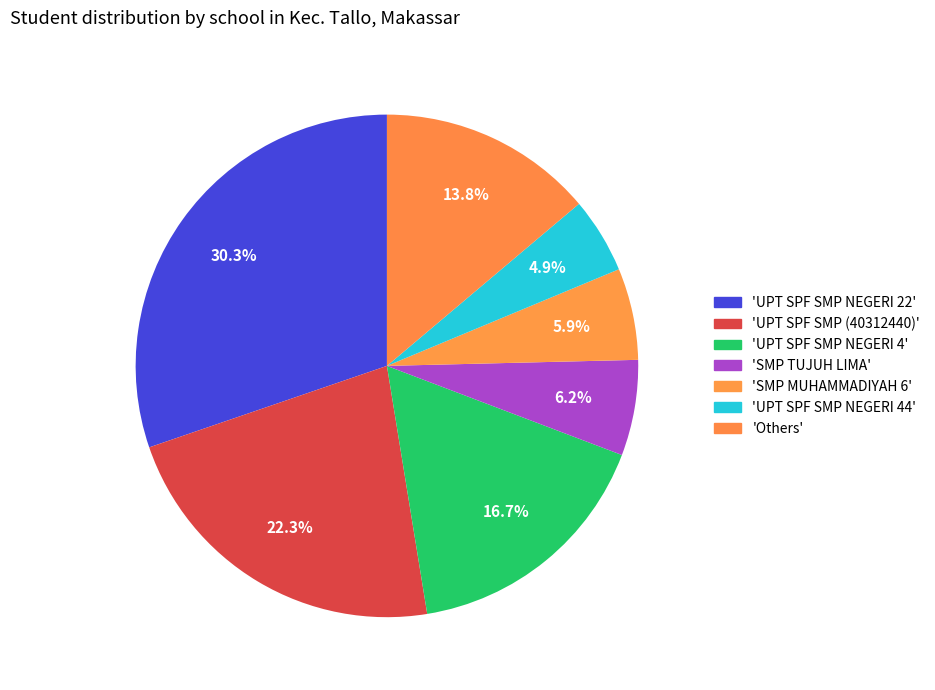

Count the number of slices in the pie.

7